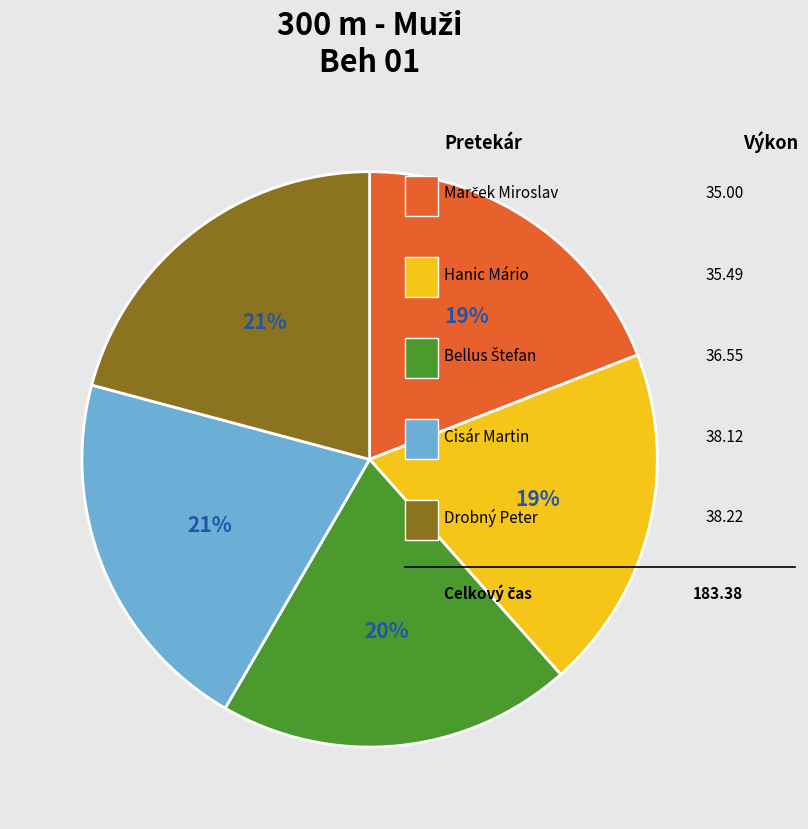

Is there a majority slice in this chart?

No